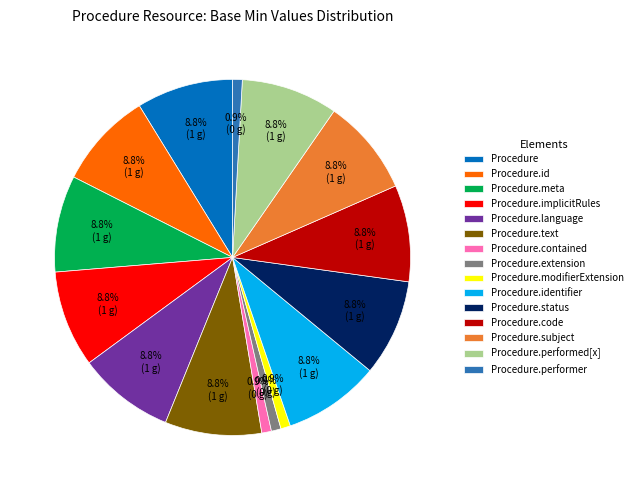

Combined, do Procedure.meta and Procedure.code account for over 50%?

No